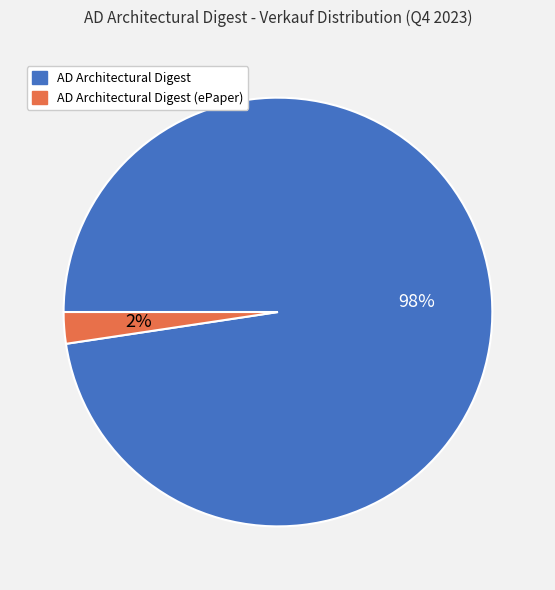

To the nearest percent, what is the average slice percentage?

50%